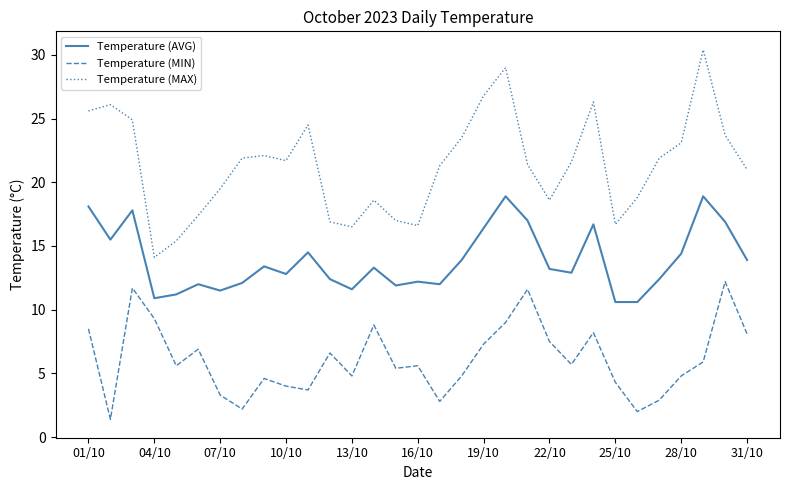

What is the highest value of the Temperature (AVG) series?

18.9